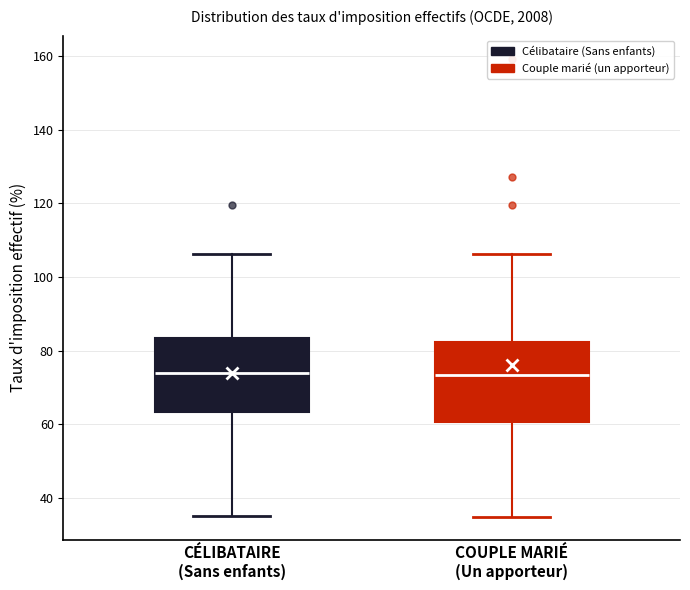

Reading left to right, read every box against the y-axis: the position of its median line, the range the box covers, and the ends of its whiskers. The values are not printed on the chart, so give them approximately, as read against the axis.

CÉLIBATAIRE (Sans enfants): median 74, box 64 to 84, whiskers 36 to 106
COUPLE MARIÉ (Un apporteur): median 74, box 60 to 82, whiskers 34 to 106